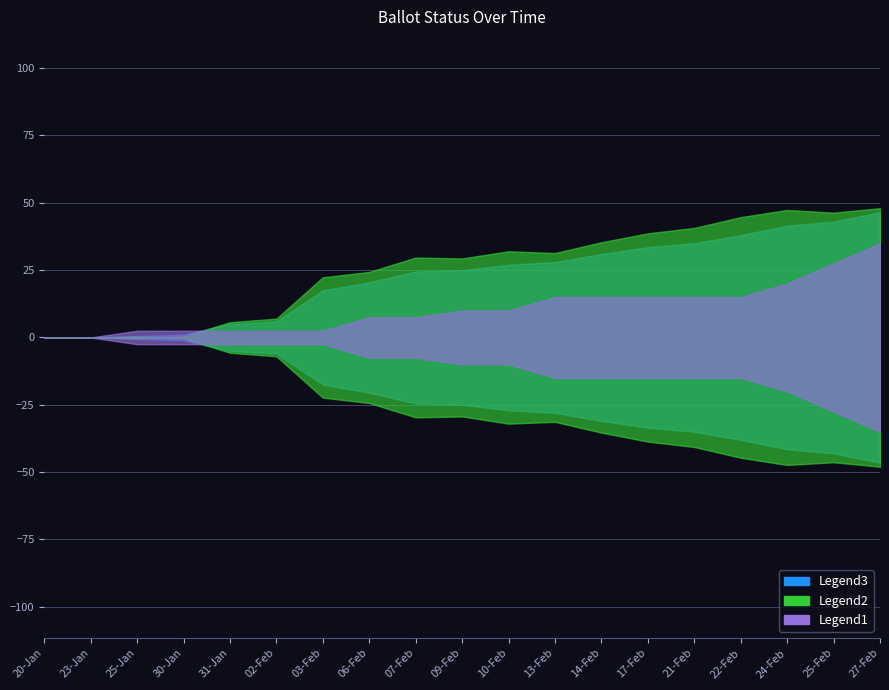

Which label corresponds to the largest value in the chart?

27-Feb